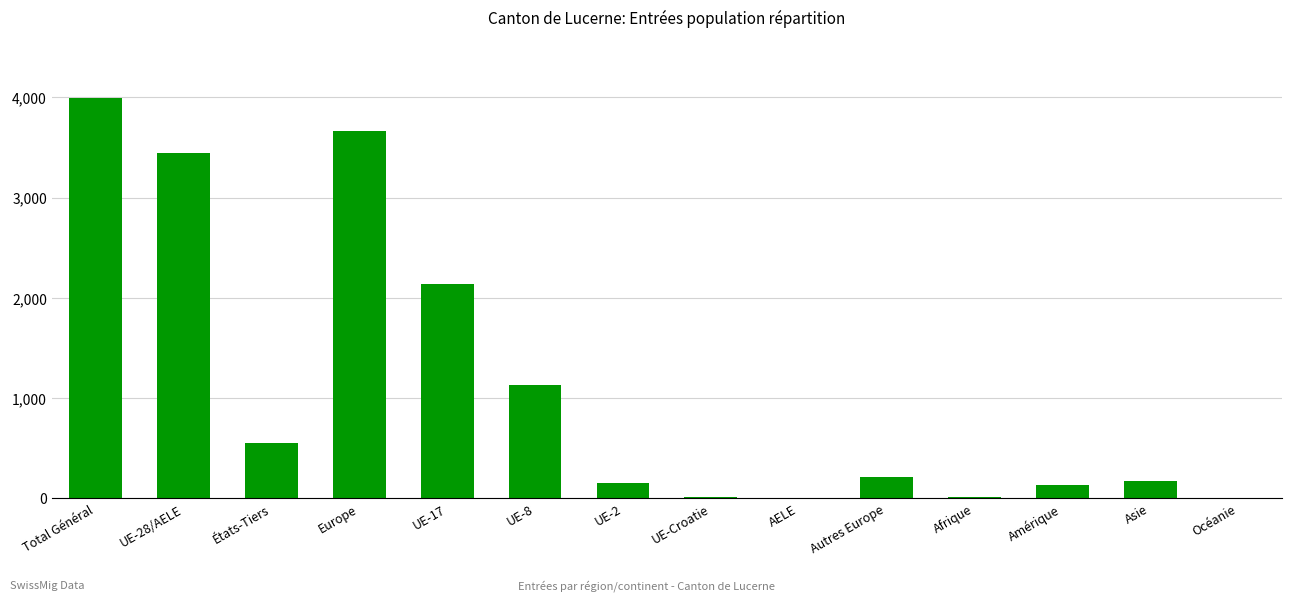

What is the change in value from UE-17 to Autres Europe?

-1925